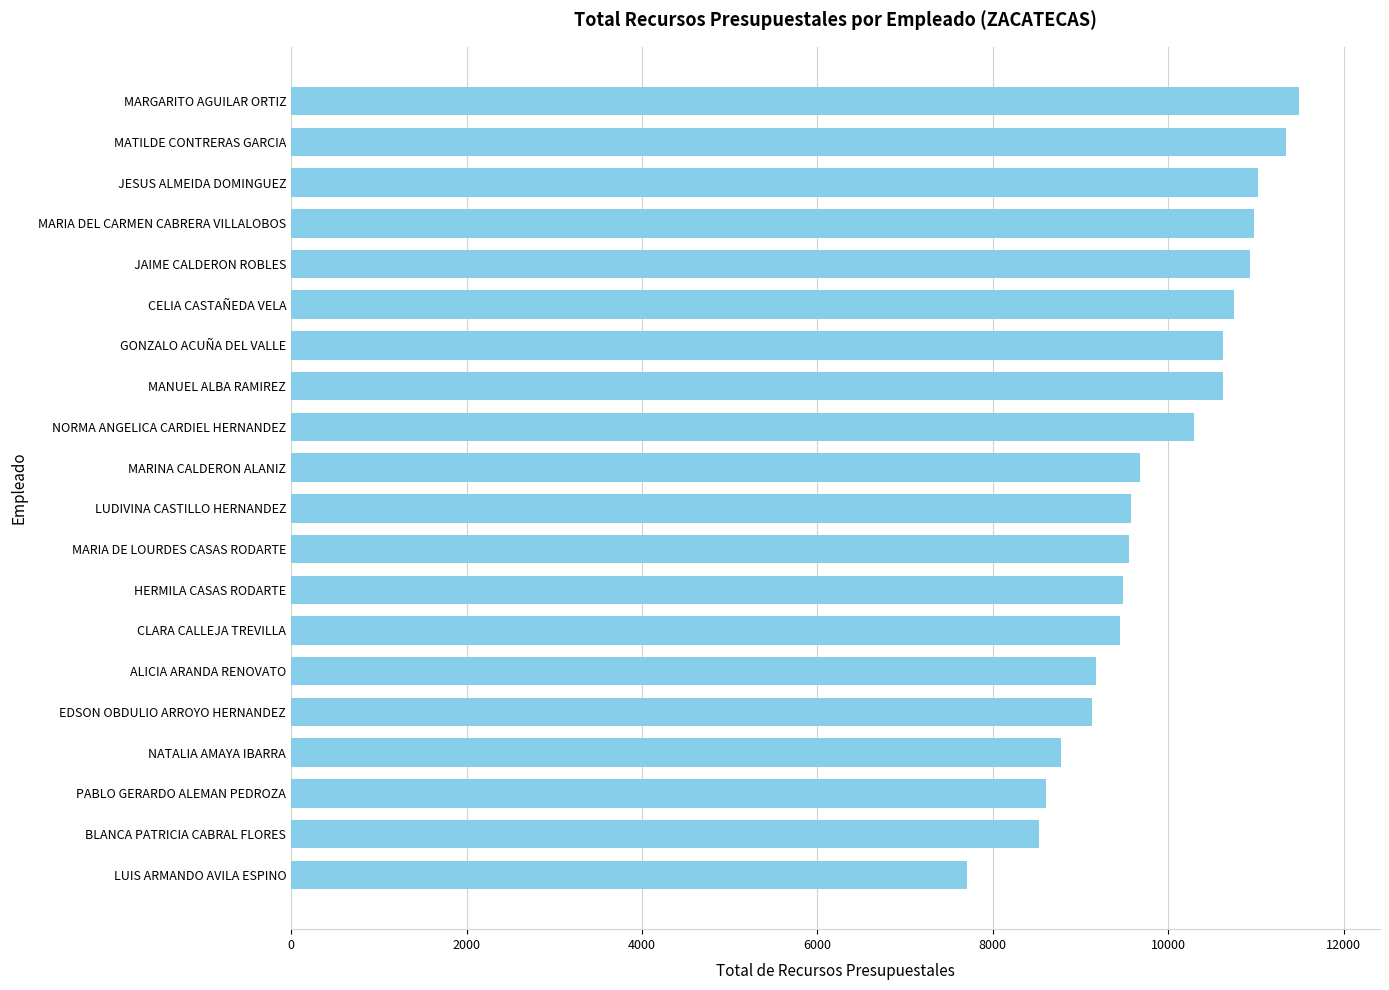

What is the approximate value at MANUEL ALBA RAMIREZ, to the nearest 10?

10630